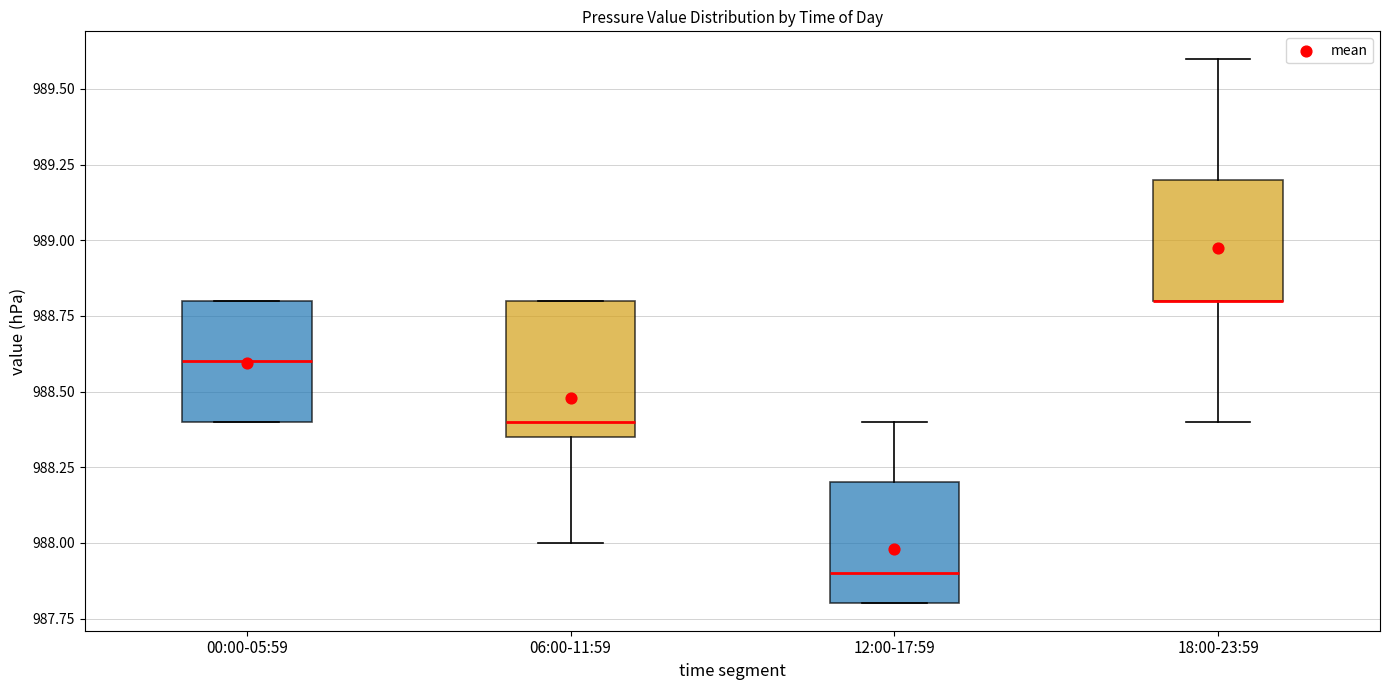

Reading left to right, transcribe this box plot: for each box, give where its median line is, the range the box spans, and where its two whiskers end, as read against the y-axis. The values are not printed on the chart, so give them approximately, as read against the axis.

00:00-05:59: median 988.60, box 988.40 to 988.80, whiskers 988.40 to 988.80
06:00-11:59: median 988.40, box 988.35 to 988.80, whiskers 988.00 to 988.80
12:00-17:59: median 987.90, box 987.80 to 988.20, whiskers 987.80 to 988.40
18:00-23:59: median 988.80 (drawn on the box's lower edge), box 988.80 to 989.20, whiskers 988.40 to 989.60